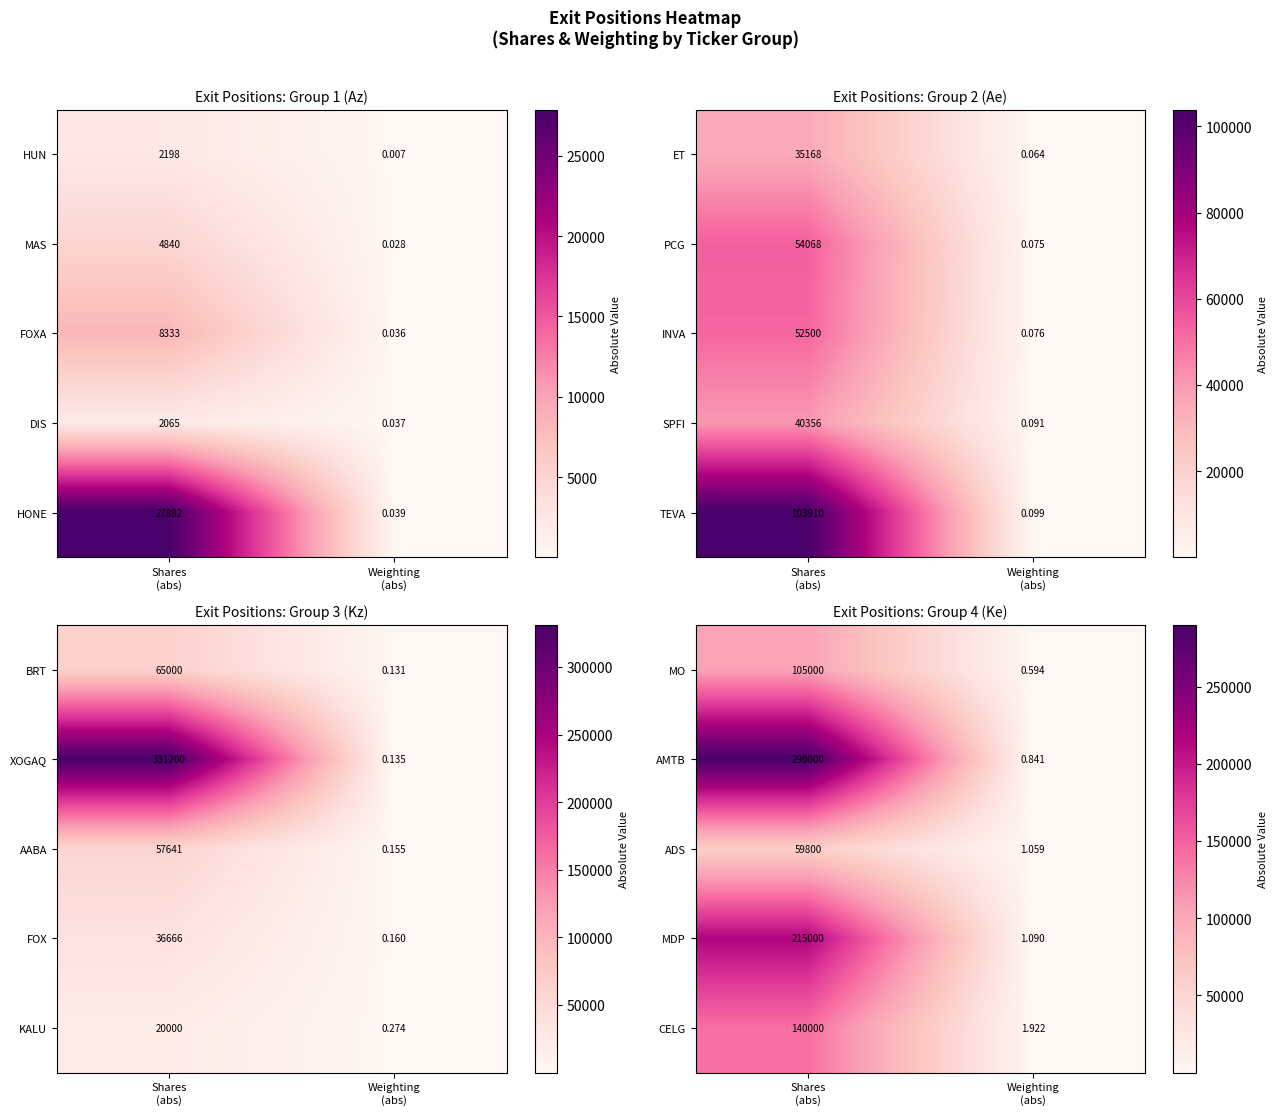

What is the sum of all AMTB values?

290000.8